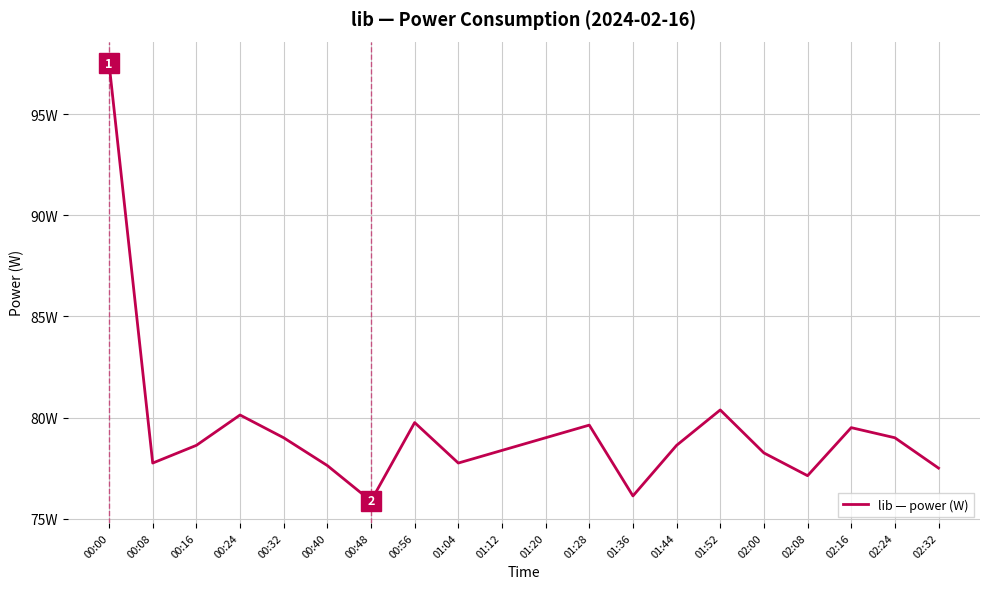

Does the chart display data point markers on the line(s)?

No